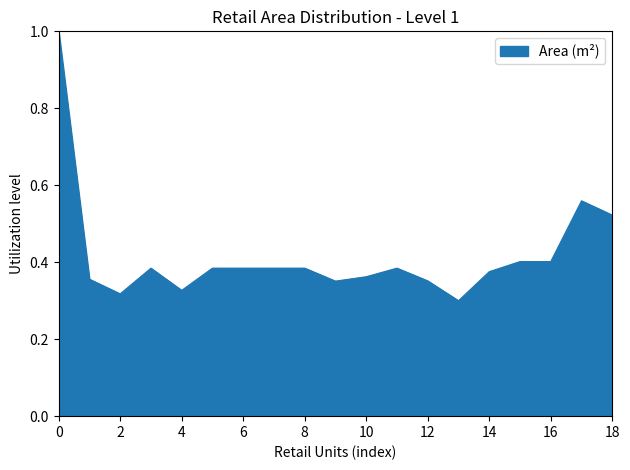

What is the greatest value displayed?

1.0